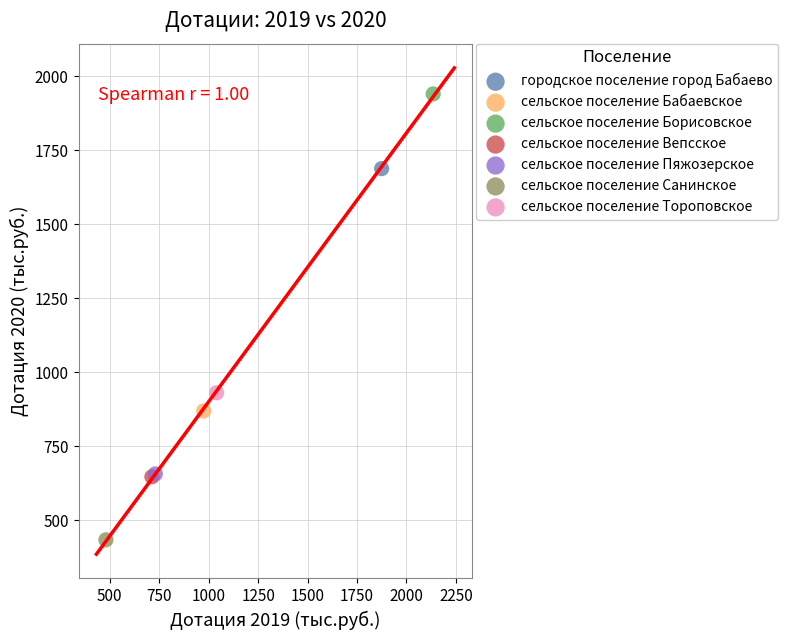

Which series reaches the maximum Y coordinate?

сельское поселение Борисовское